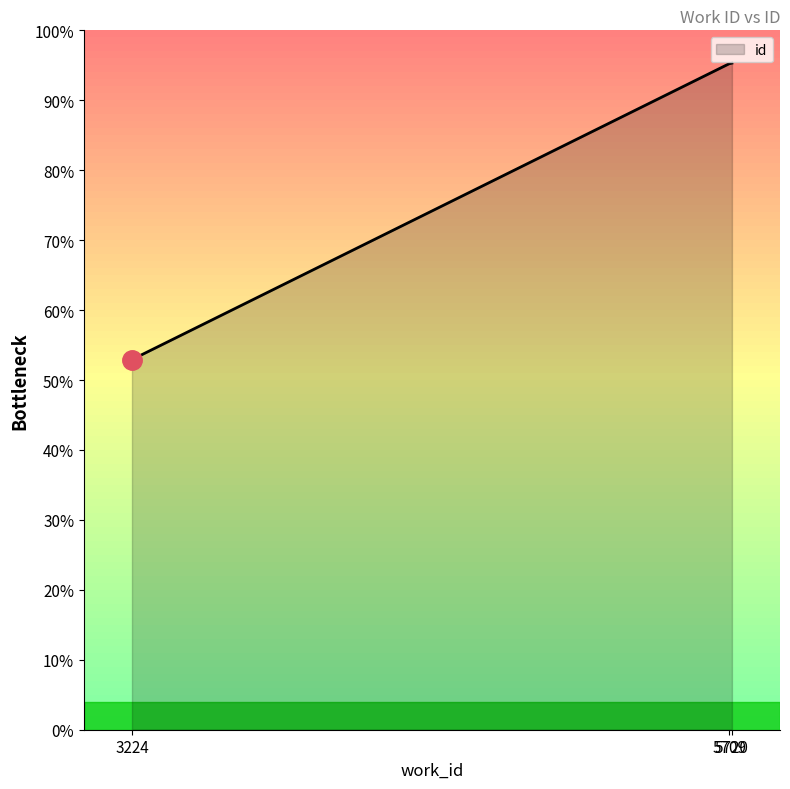

What is the ratio of the value at 3224 to the value at 5720?

0.6